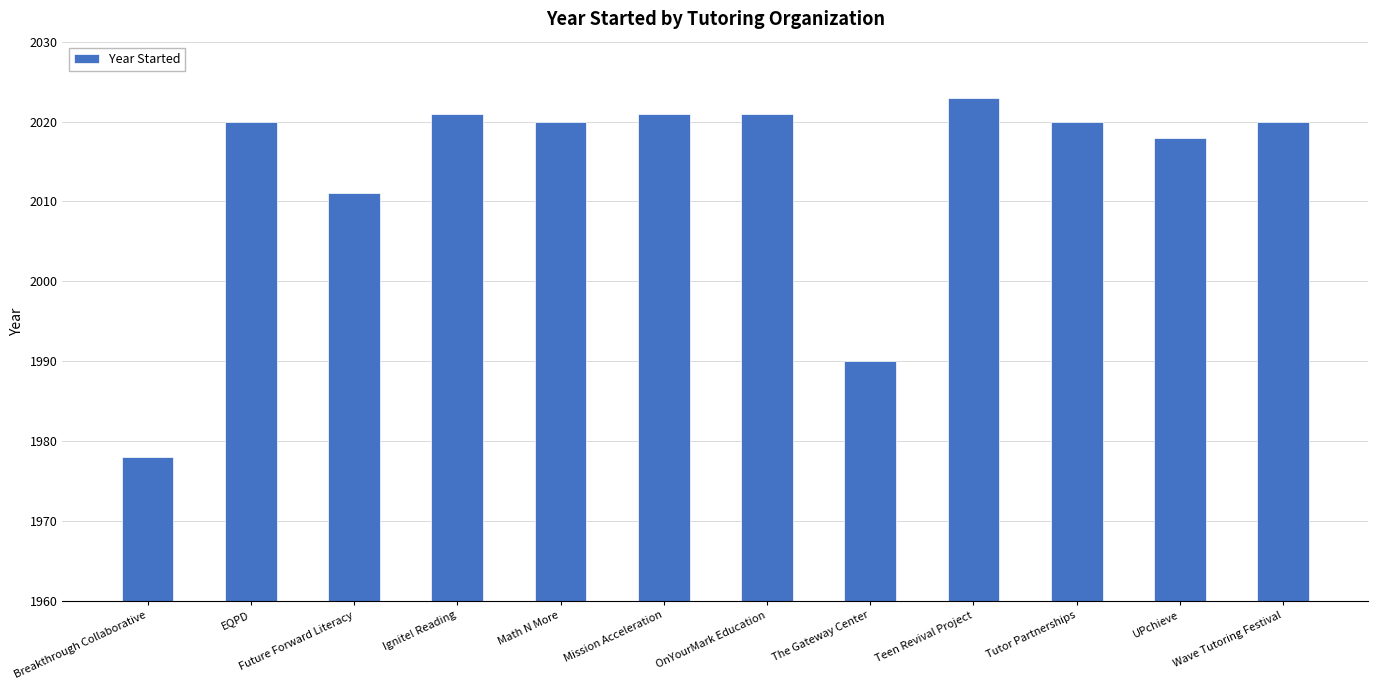

What is the label of the 3rd bar from the right?

Tutor Partnerships